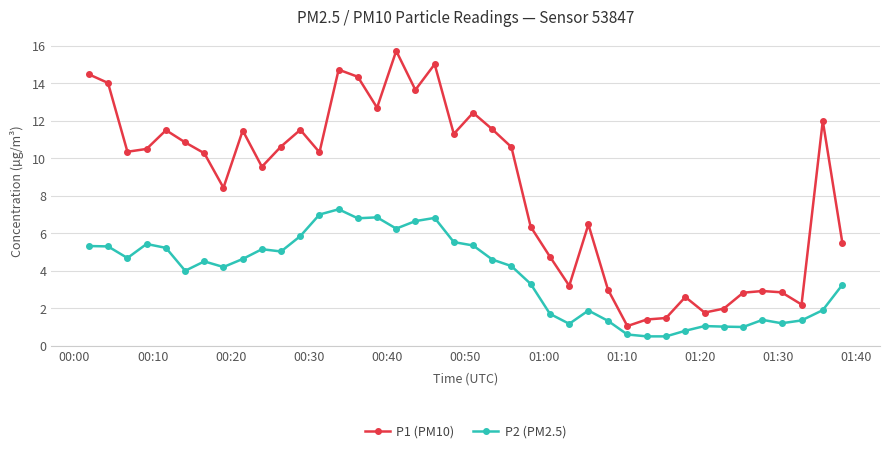

What is the average value of the P1 (PM10) series?

8.5